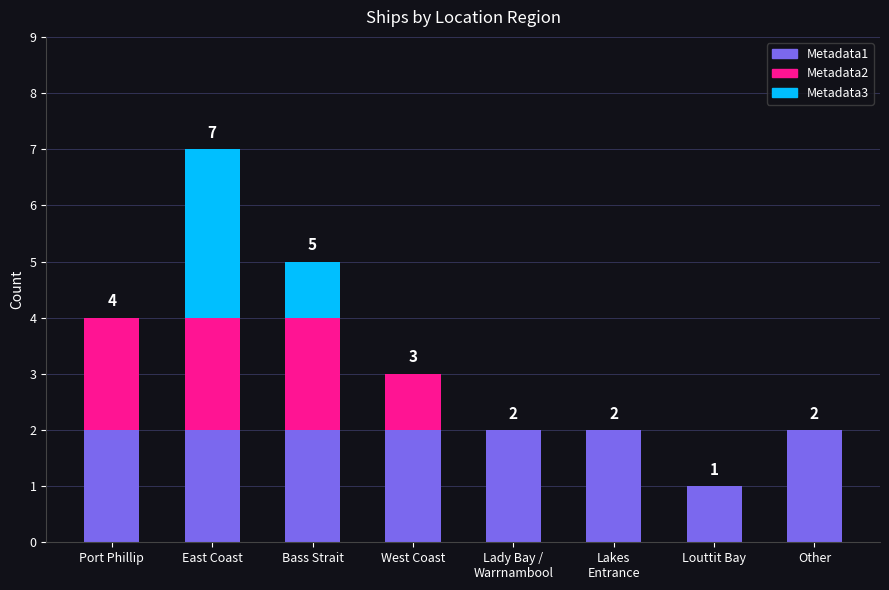

How many data points does each series have?

8